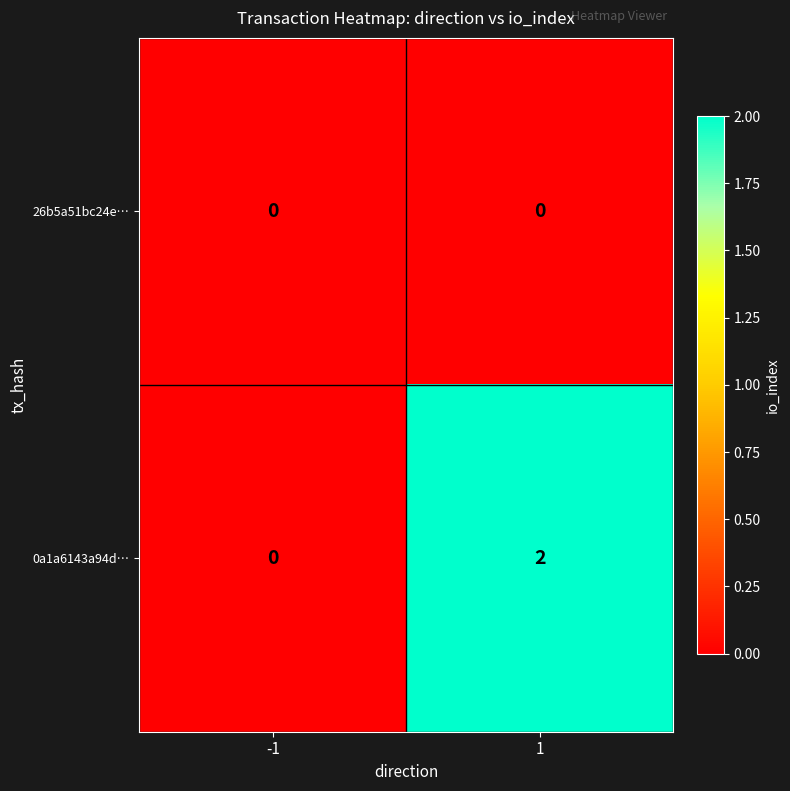

Count the number of categories in the chart.

2